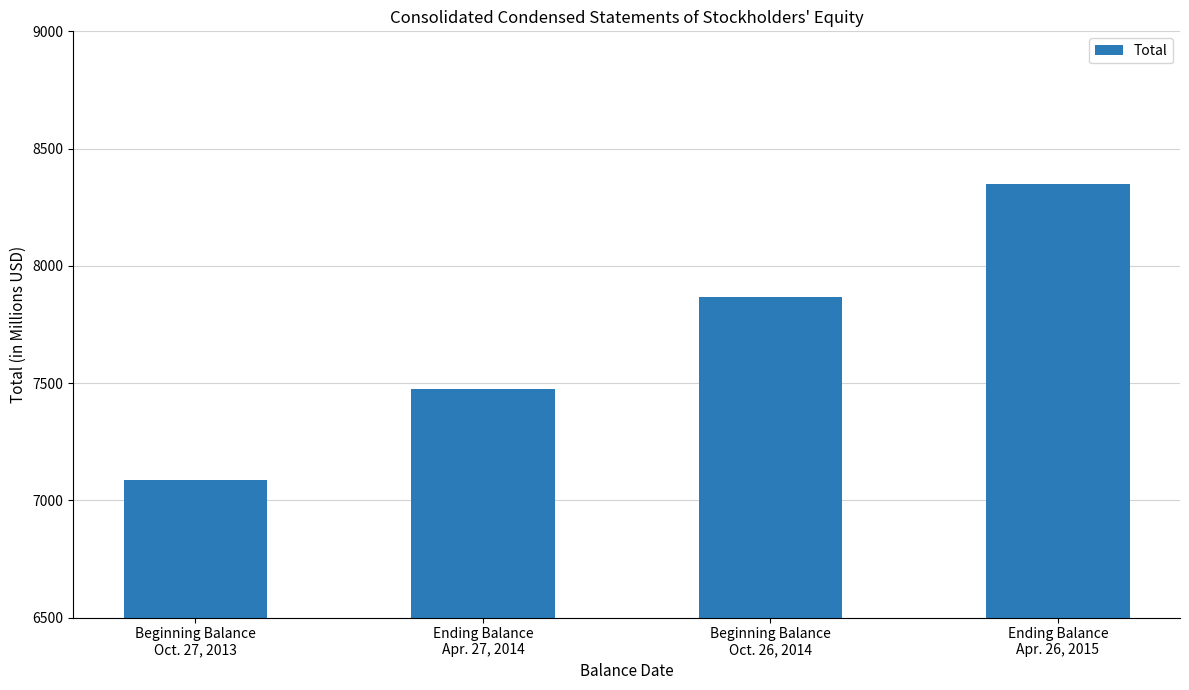

How many values are between 7475 and 8351?

3